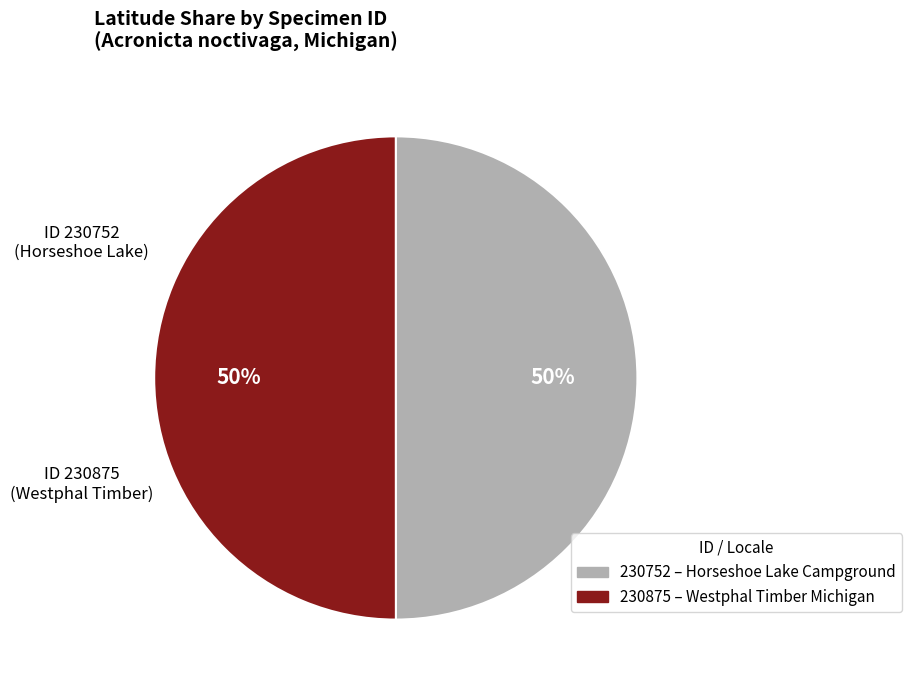

To the nearest percent, what is the average slice percentage?

50%